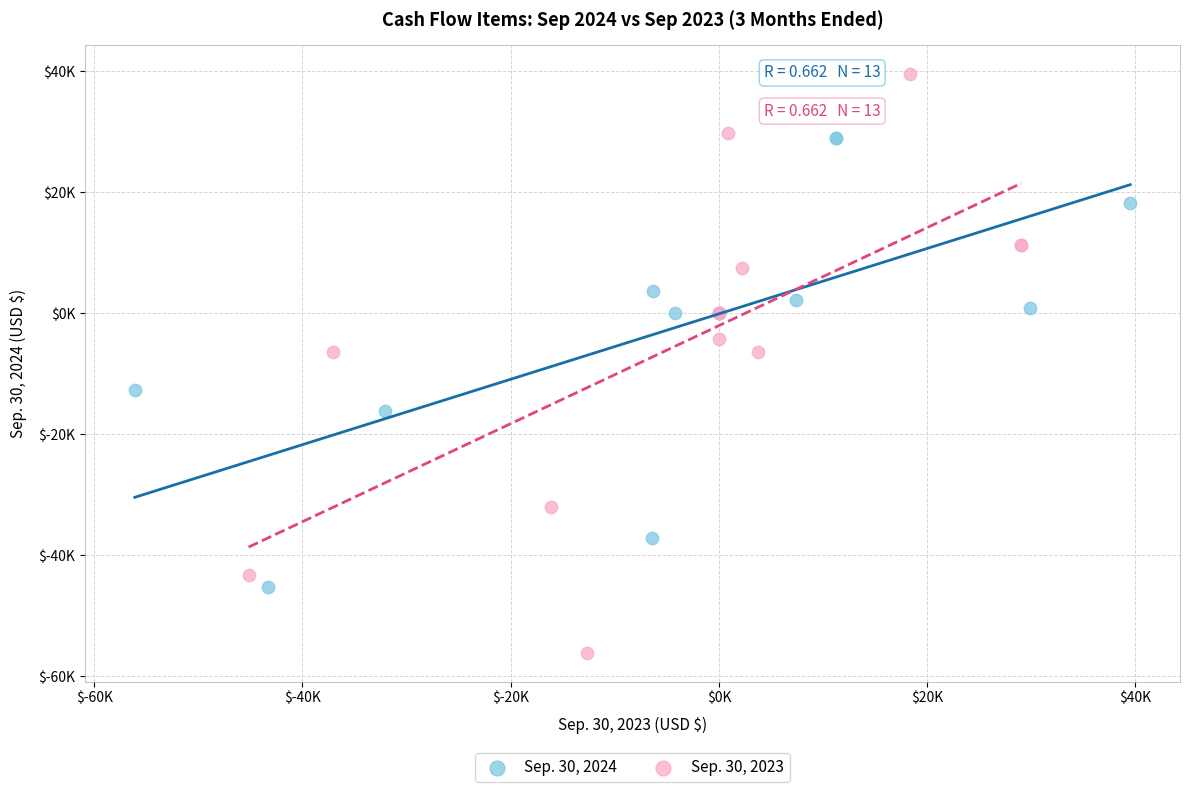

What are all the series names shown in the legend?

Sep. 30, 2024, Sep. 30, 2023